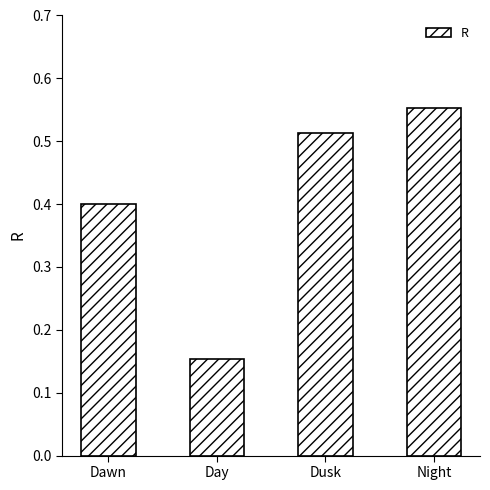

Which category has the lowest value across all series?

Day